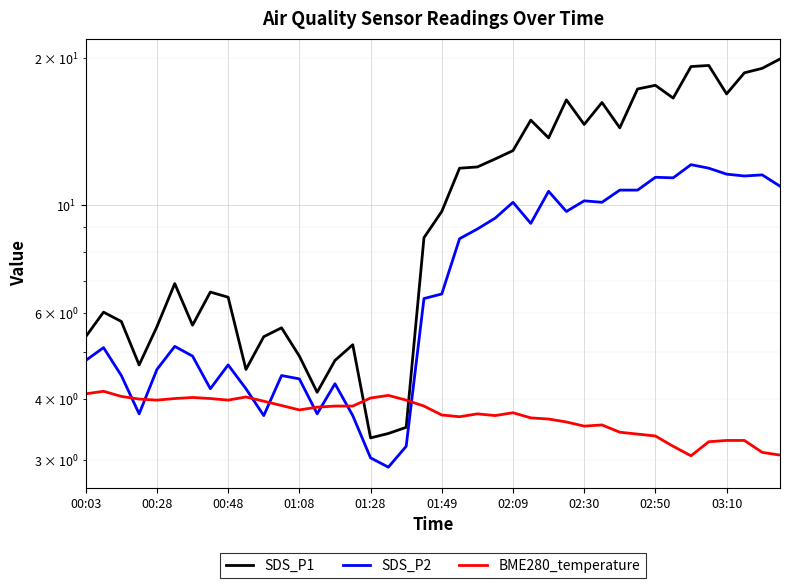

What is the lowest value of the SDS_P2 series?

2.9